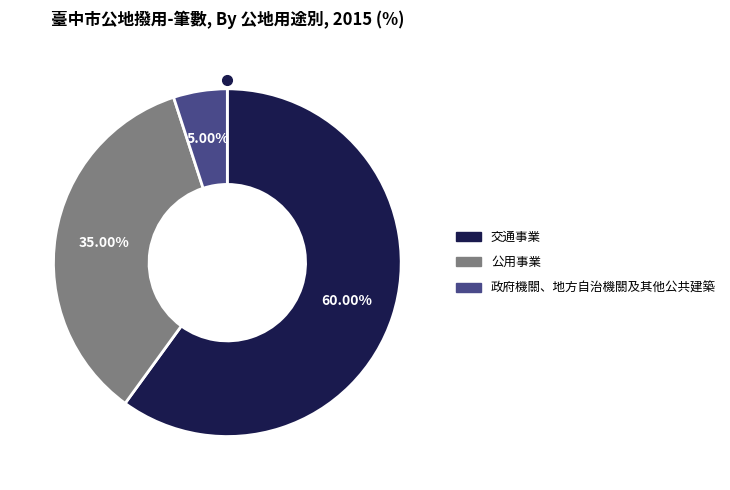

Is there any slice that represents more than half of the pie?

Yes